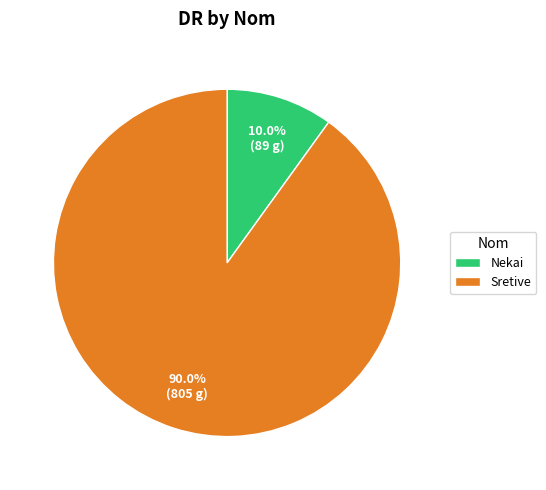

To the nearest percent, what is the difference between the largest and smallest slice percentages?

80%